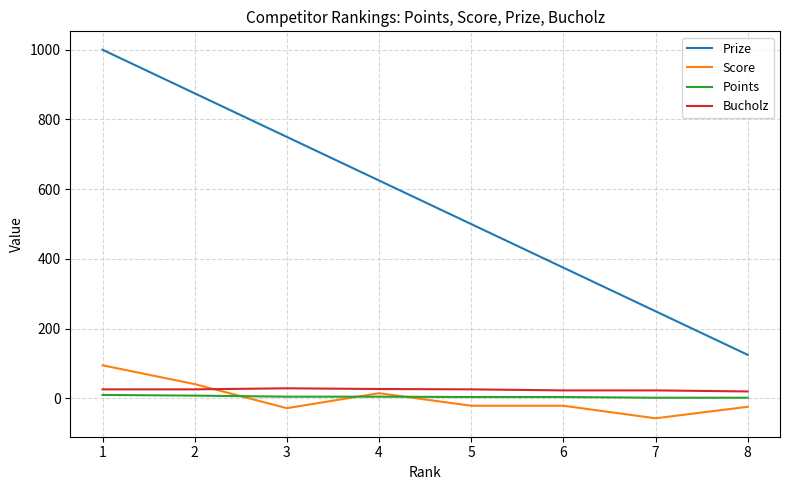

Rank the series by their maximum value, from highest to lowest.

Prize, Score, Bucholz, Points